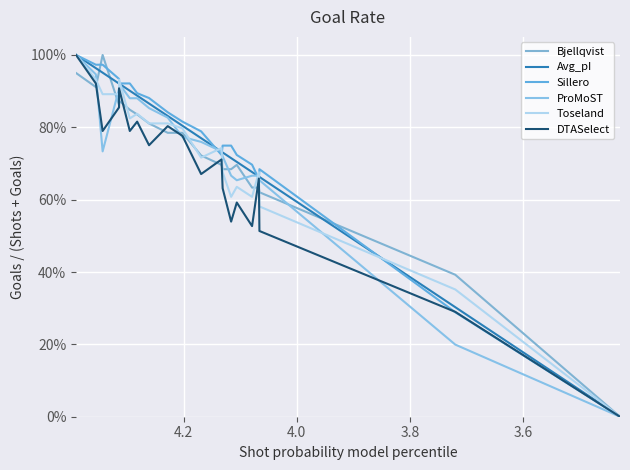

How many times do Bjellqvist and Sillero cross each other?

3